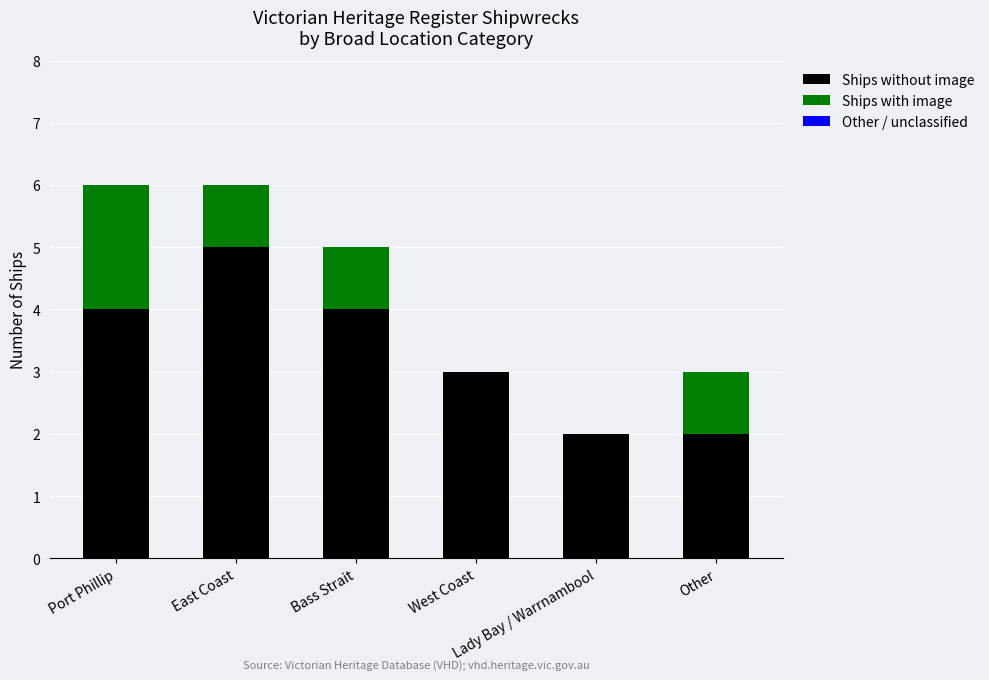

What is the highest value of the Ships without image series?

5